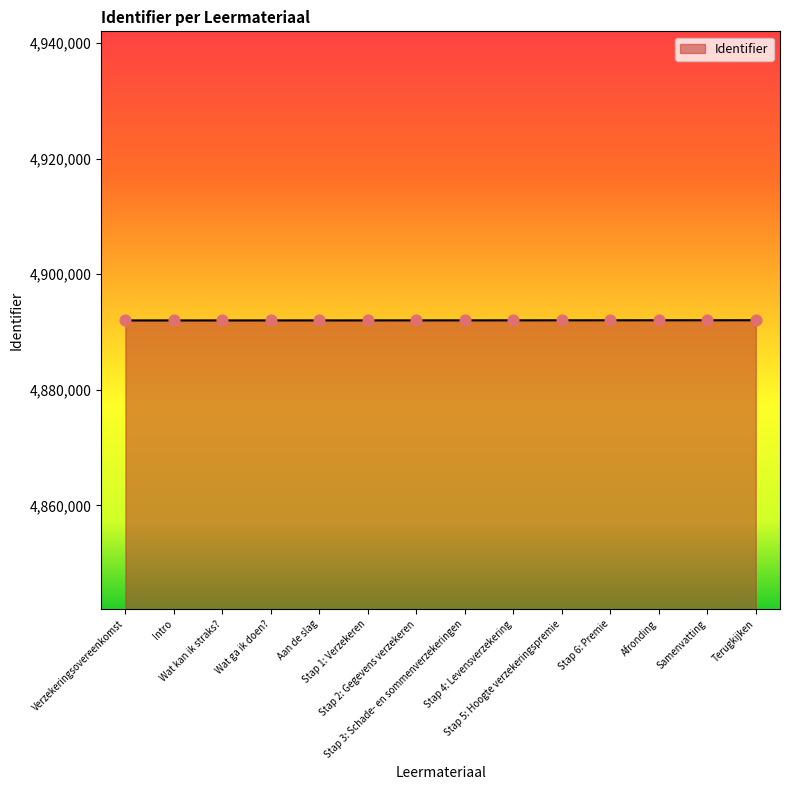

Approximately how many times larger is the value at Verzekeringsovereenkomst compared to Samenvatting?

1.0